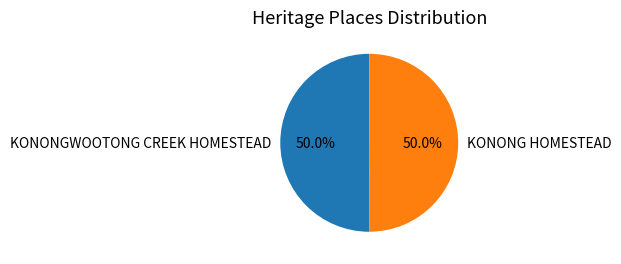

The KONONG HOMESTEAD slice represents 63% of the pie. True or false?

False